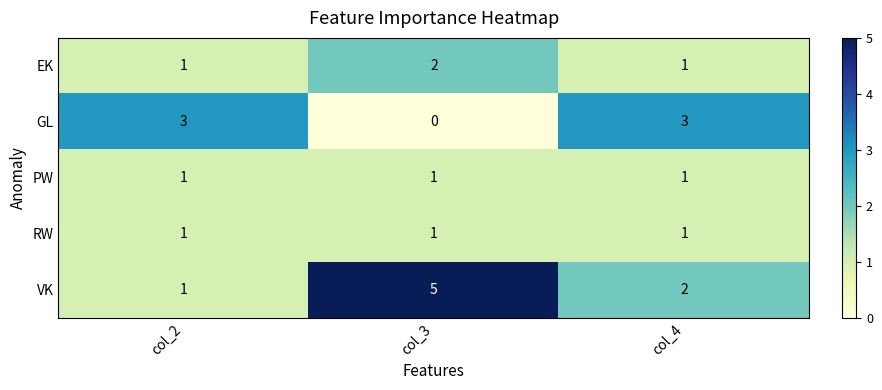

What is the difference between the highest and lowest values at col_4?

2